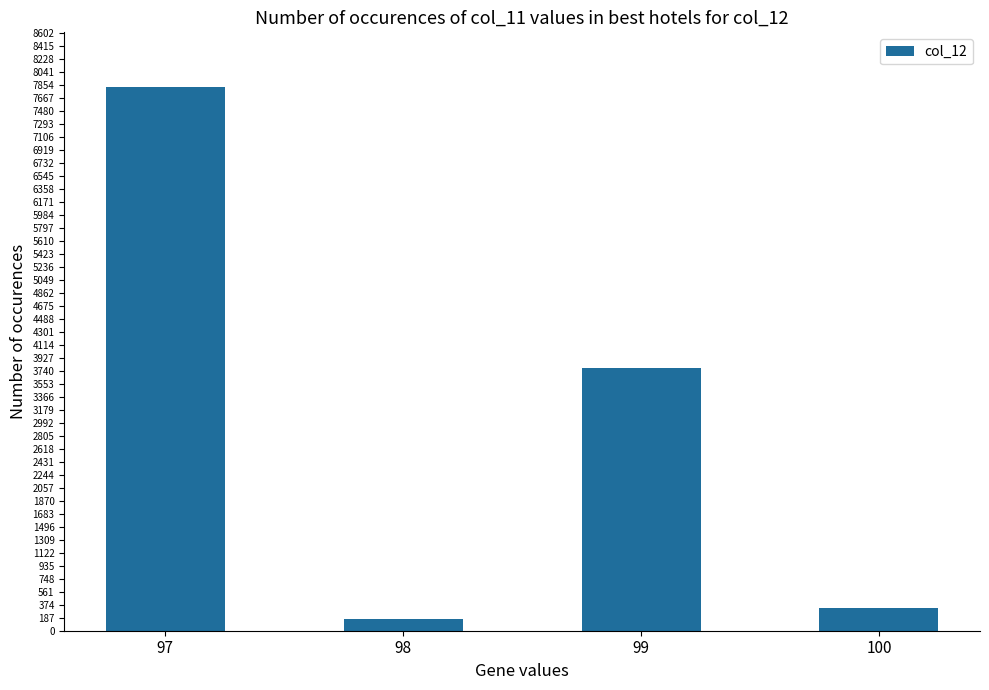

The value at 99 is 3785. True or false?

True